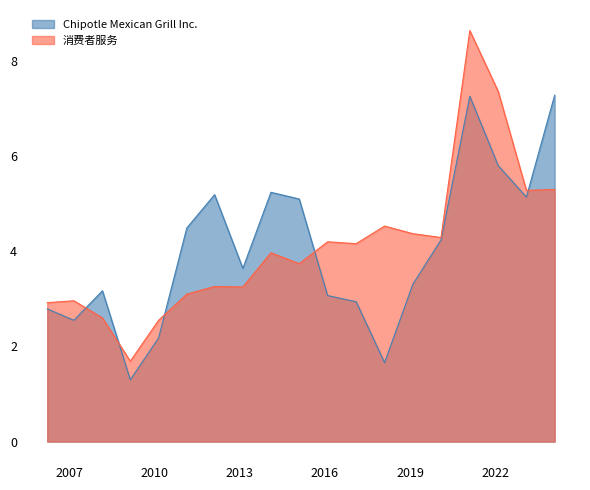

Does the chart have visible grid lines?

No